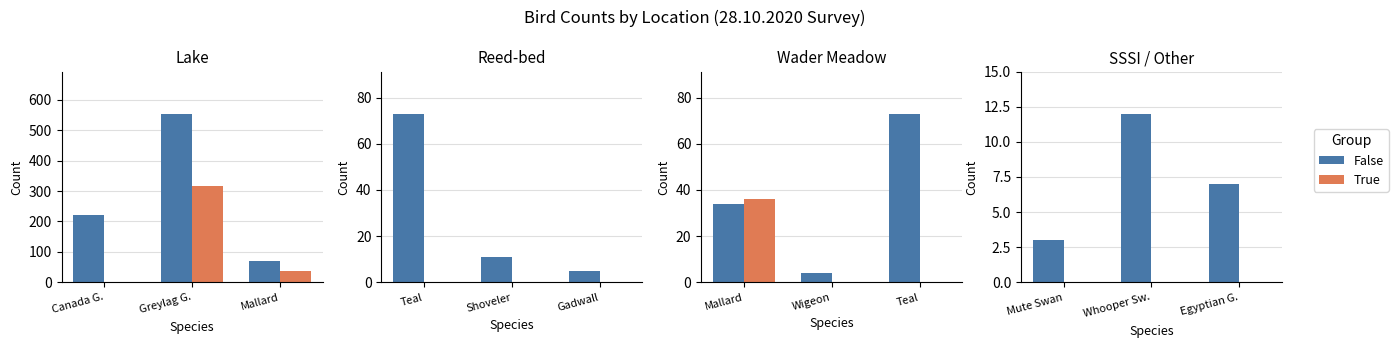

Which label corresponds to the largest value in the chart?

Whooper Sw.